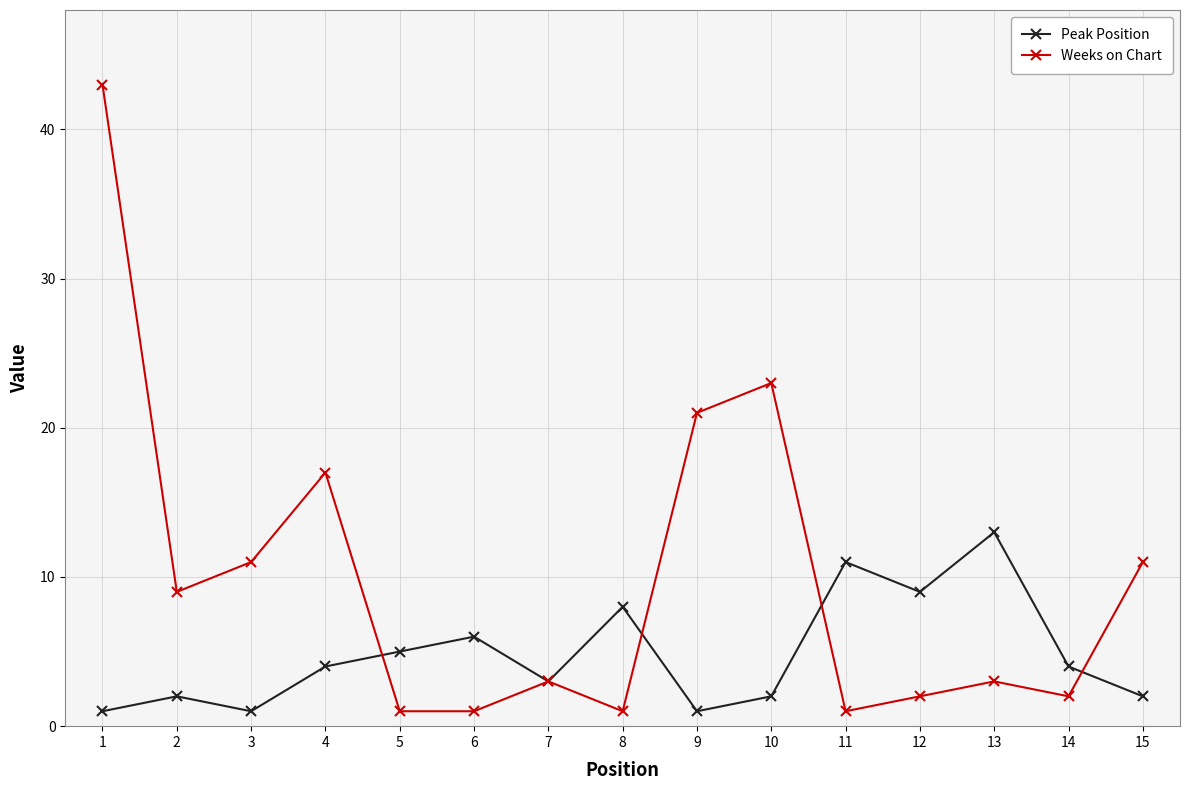

Reading left to right, extract all data points from this chart.

Peak Position: 1=1	2=2	3=1	4=4	5=5	6=6	7=3	8=8	9=1	10=2	11=11	12=9	13=13	14=4	15=2
Weeks on Chart: 1=43	2=9	3=11	4=17	5=1	6=1	7=3	8=1	9=21	10=23	11=1	12=2	13=3	14=2	15=11